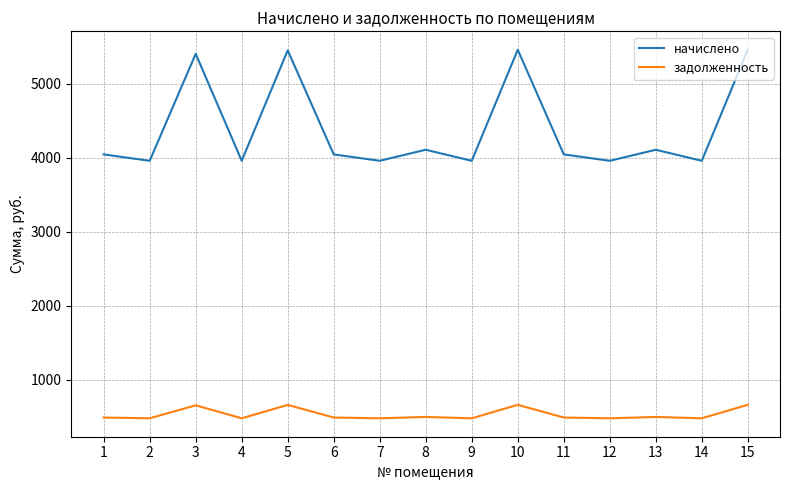

What is the average value of the начислено series?

4389.2